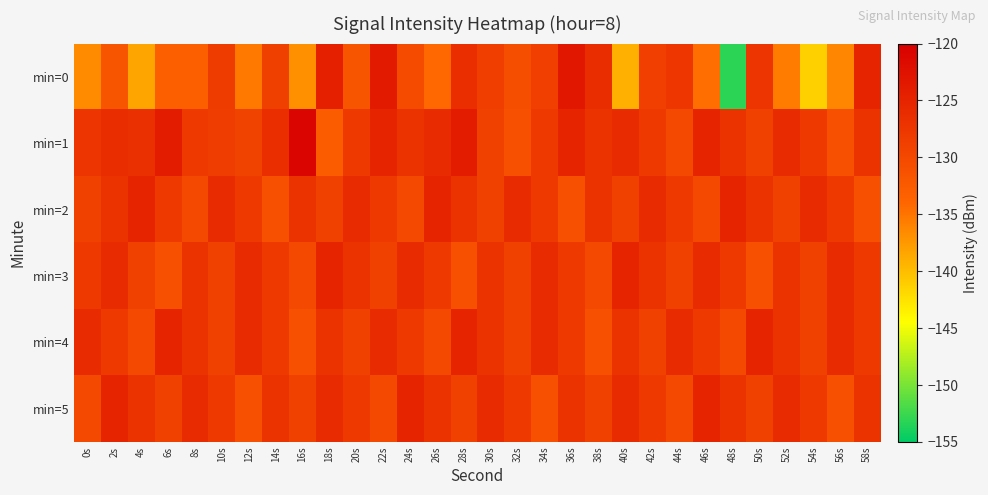

What is the smallest value displayed?

-153.1